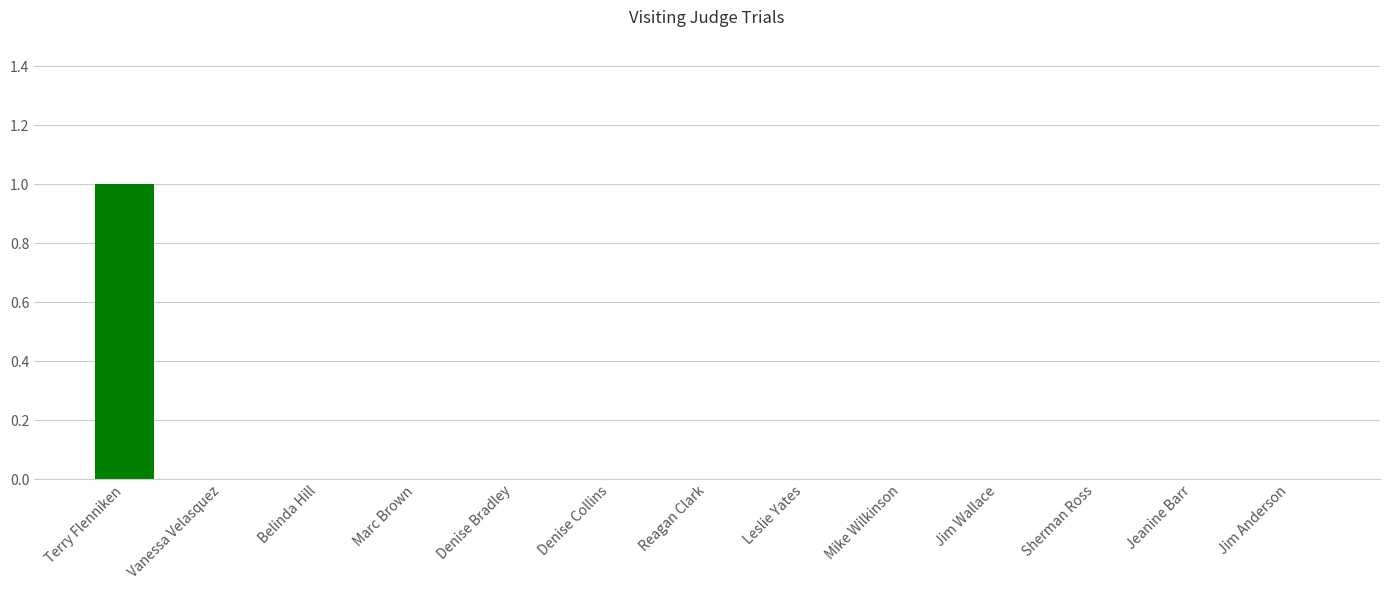

Reading right to left, extract all data points from this chart.

Jim Anderson=0	Jeanine Barr=0	Sherman Ross=0	Jim Wallace=0	Mike Wilkinson=0	Leslie Yates=0	Reagan Clark=0	Denise Collins=0	Denise Bradley=0	Marc Brown=0	Belinda Hill=0	Vanessa Velasquez=0	Terry Flenniken=1